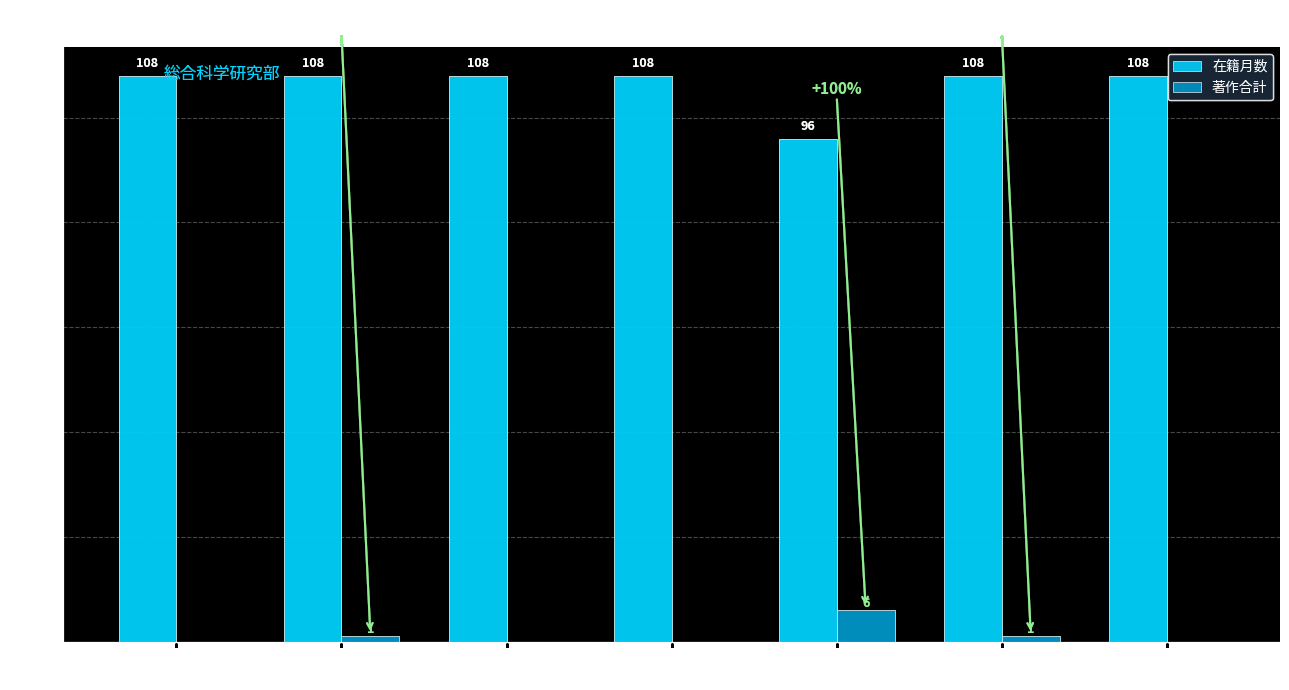

What is the total value across all series at 山城 考?

108